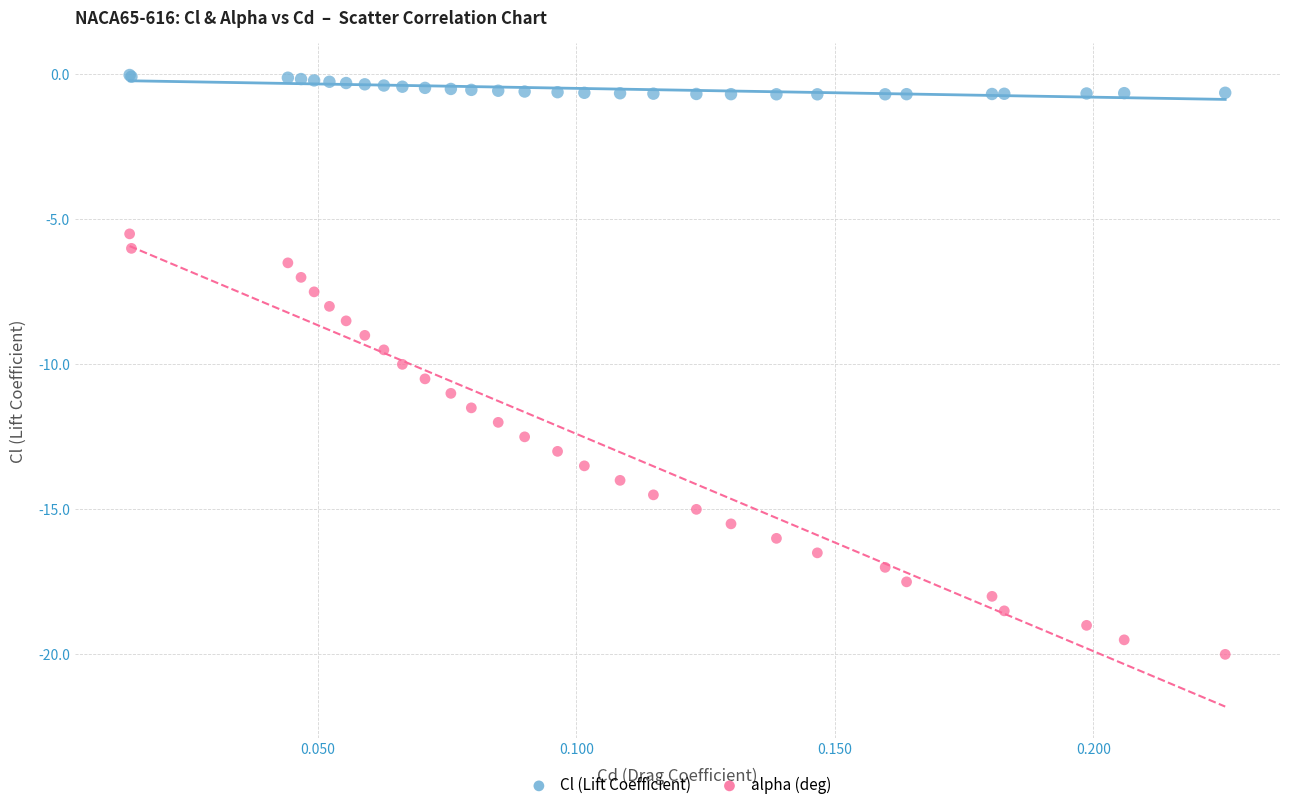

Which series has the widest spread of Y values?

alpha (deg)